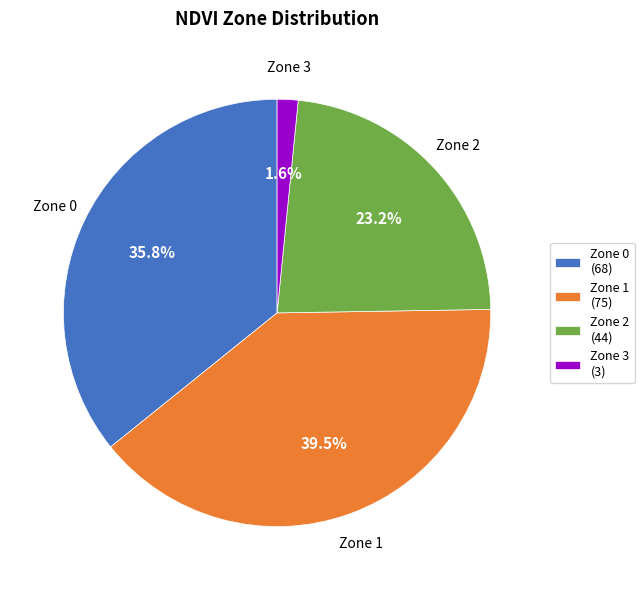

Rank the categories by value from lowest to highest.

Zone 3, Zone 2, Zone 0, Zone 1